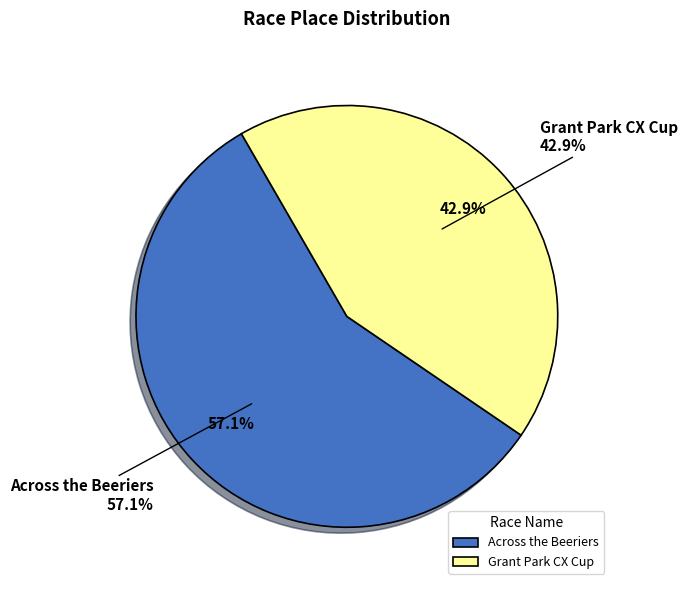

Is the sum of Grant Park CX Cup and Across the Beeriers greater than half?

Yes